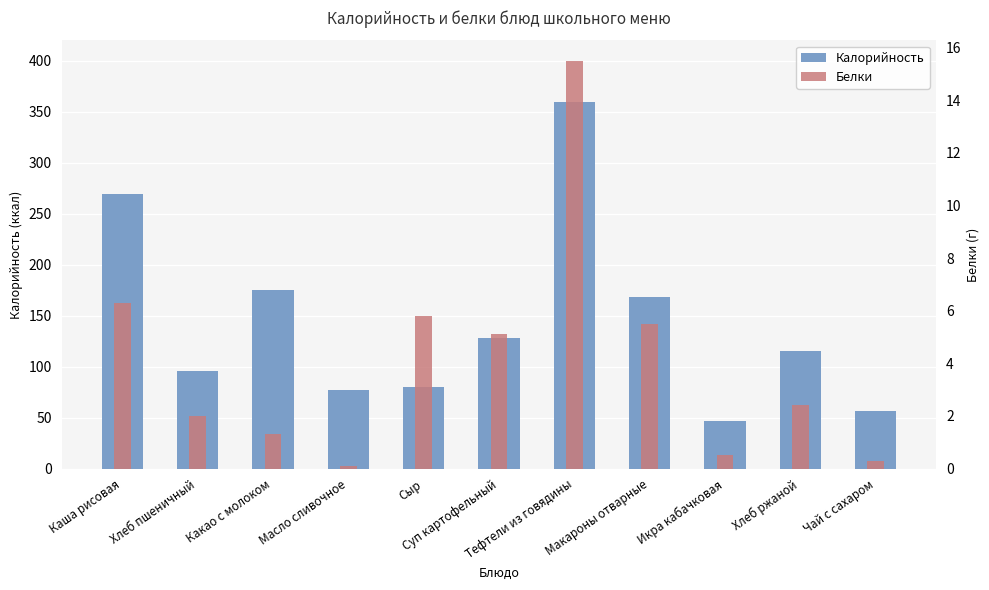

What is the smallest value displayed?

0.1